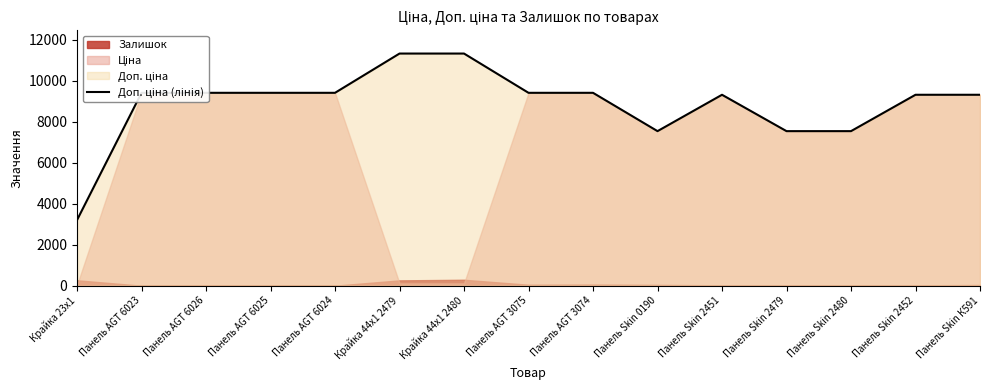

The chart shows a value of 6460.9 at Панель AGT 6025. True or false?

False